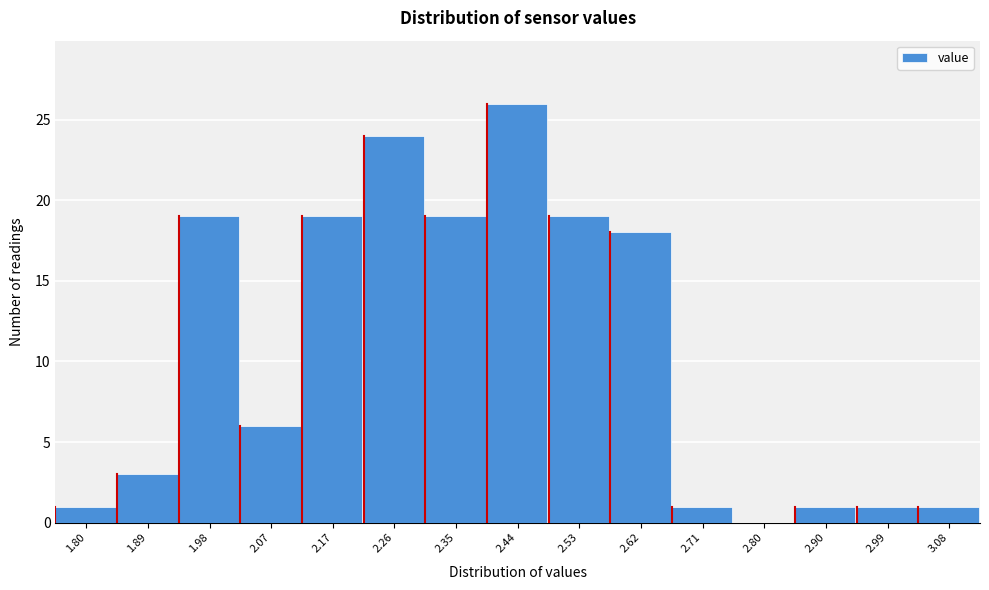

Reading left to right, transcribe all the data shown in this chart.

1.80=1	1.89=3	1.98=19	2.07=6	2.17=19	2.26=24	2.35=19	2.44=26	2.53=19	2.62=18	2.71=1	2.80=0	2.90=1	2.99=1	3.08=1